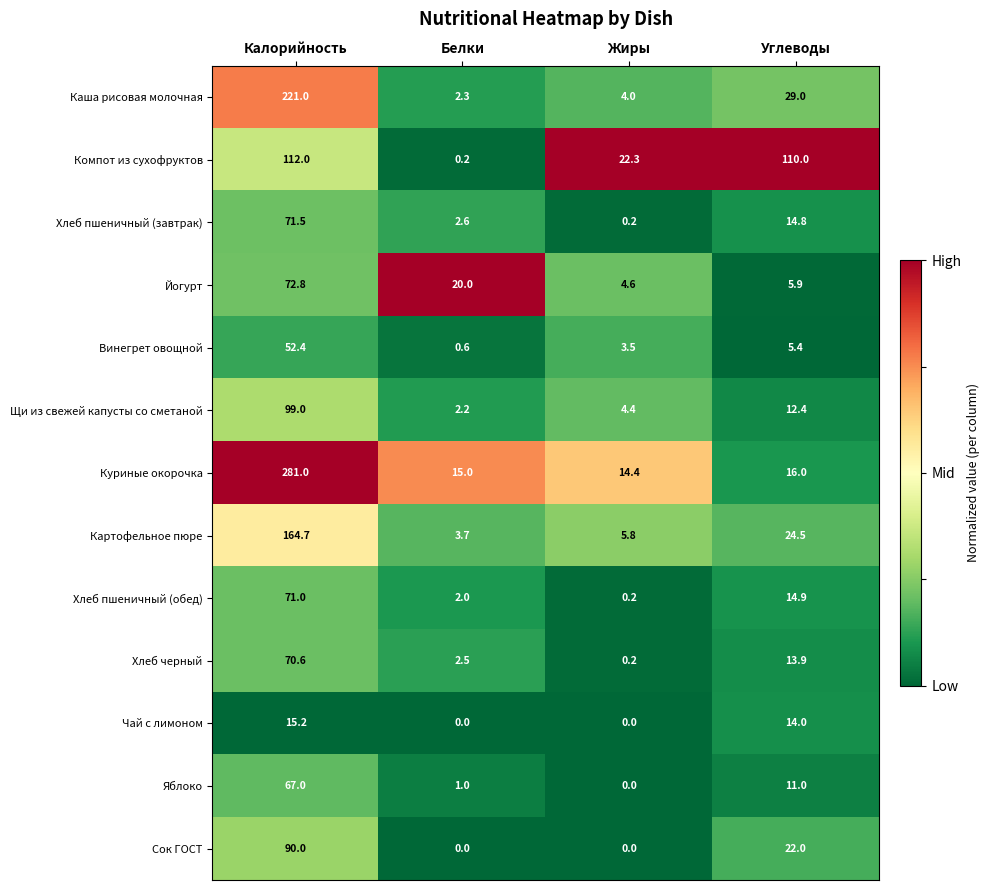

Count the number of categories in the chart.

4